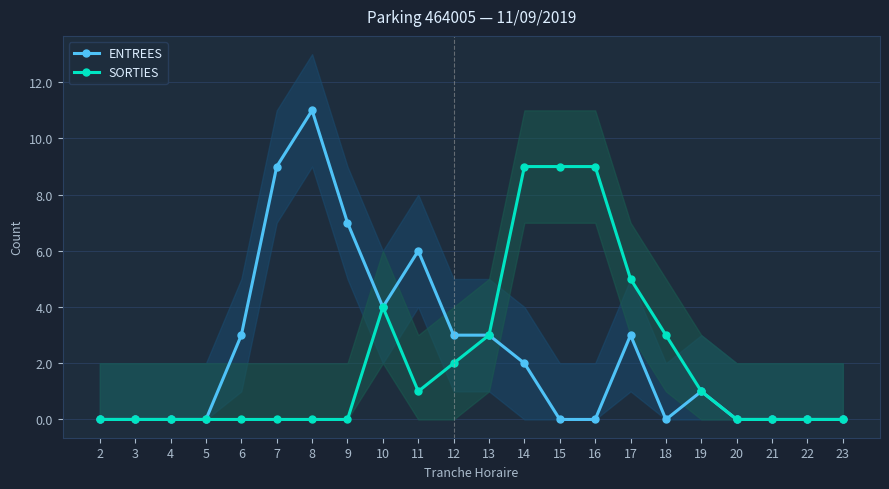

What is the sum of all ENTREES values?

52